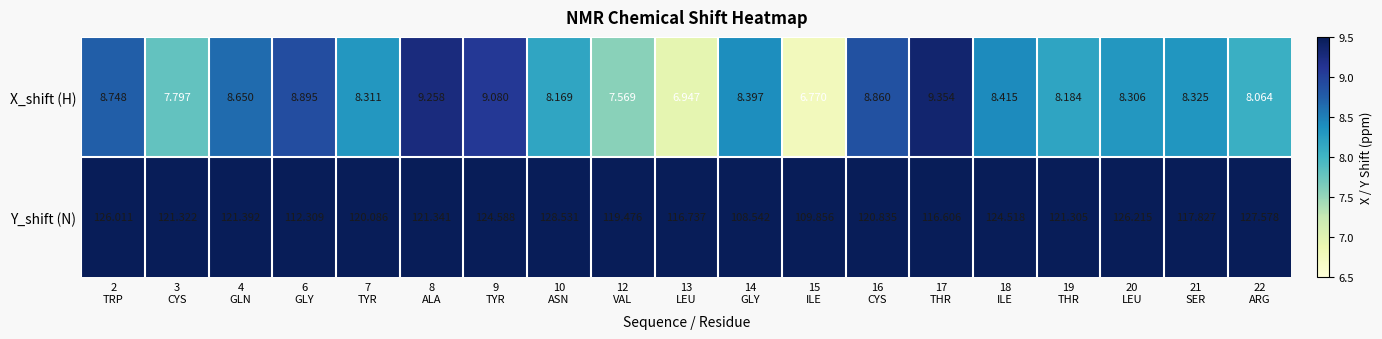

Which series has the widest spread of values?

Y_shift (N)